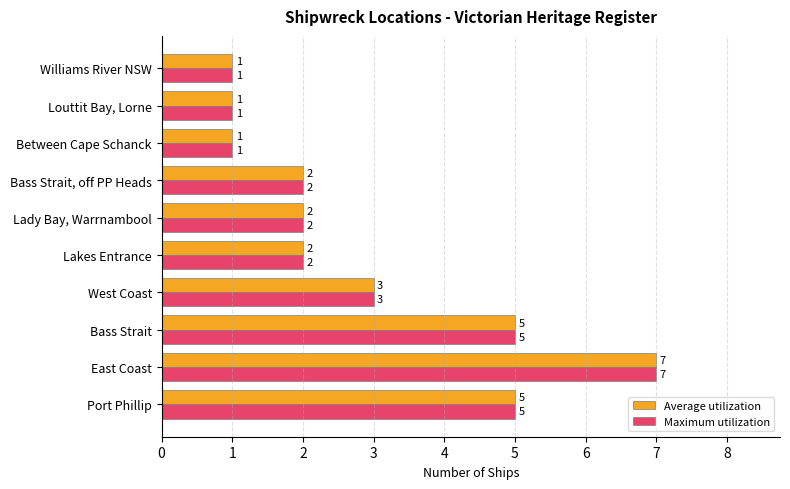

What is the maximum value for Maximum utilization?

7